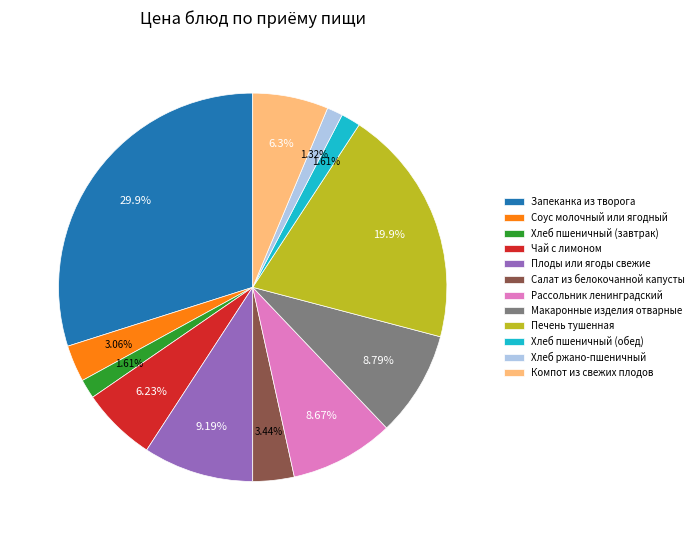

What percentage is NOT represented by Рассольник ленинградский?

91.3%